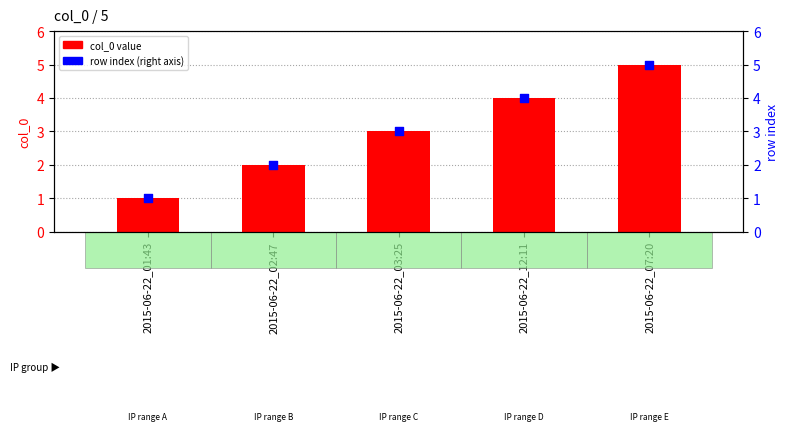

Which series has the largest total across all categories?

col_0